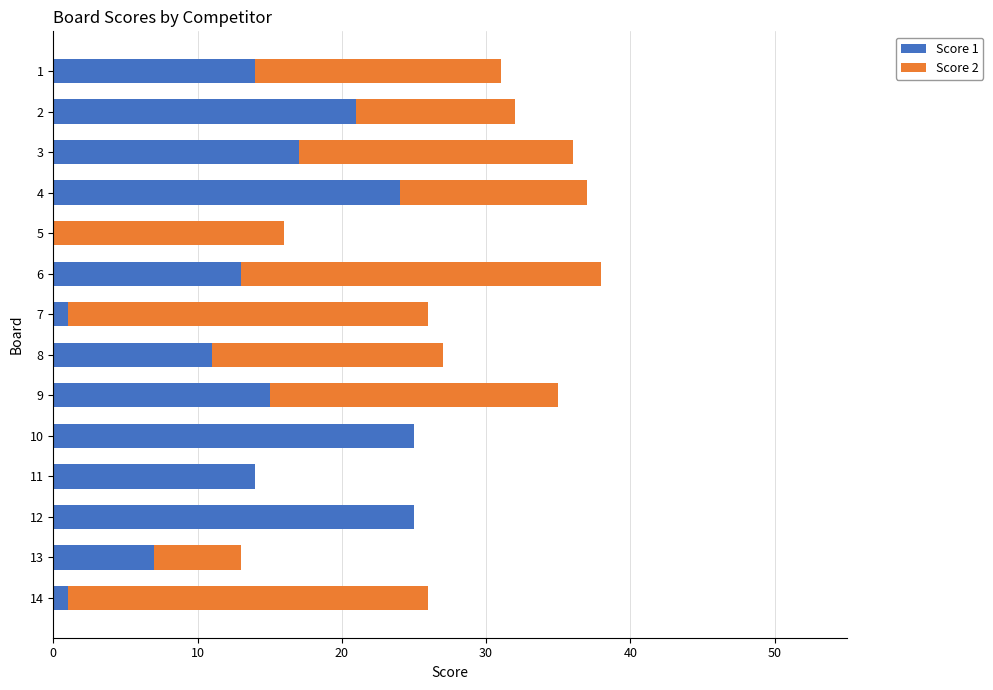

The value of Score 1 at 5 is 11. True or false?

False